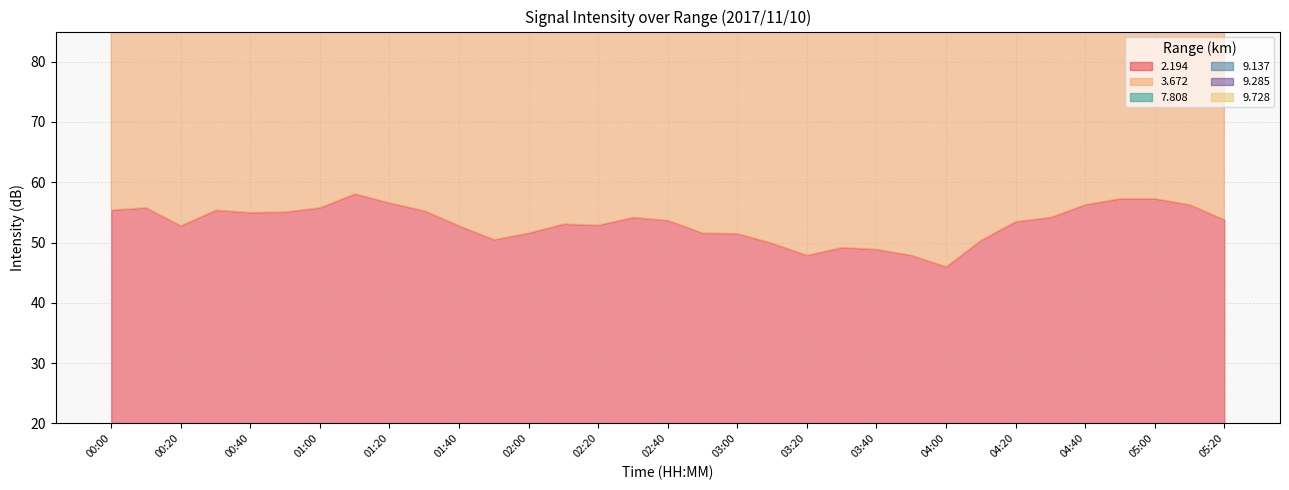

What is the minimum value for   7.808?

47.1